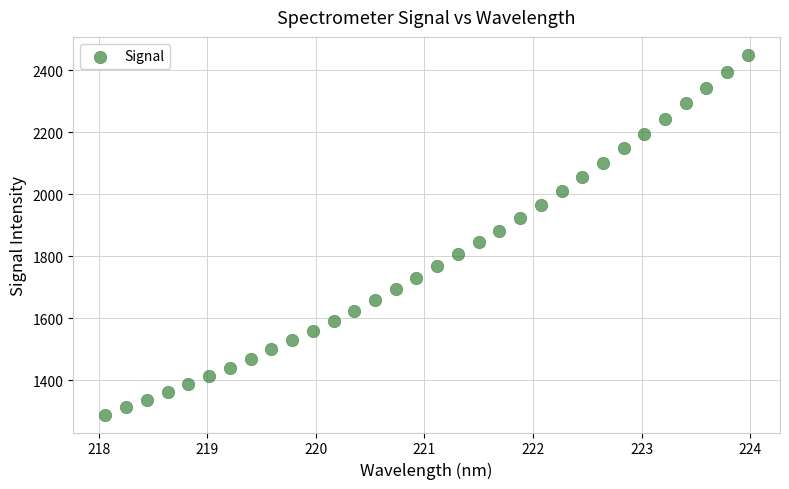

What is the range of Y values (max minus min)?

1160.1